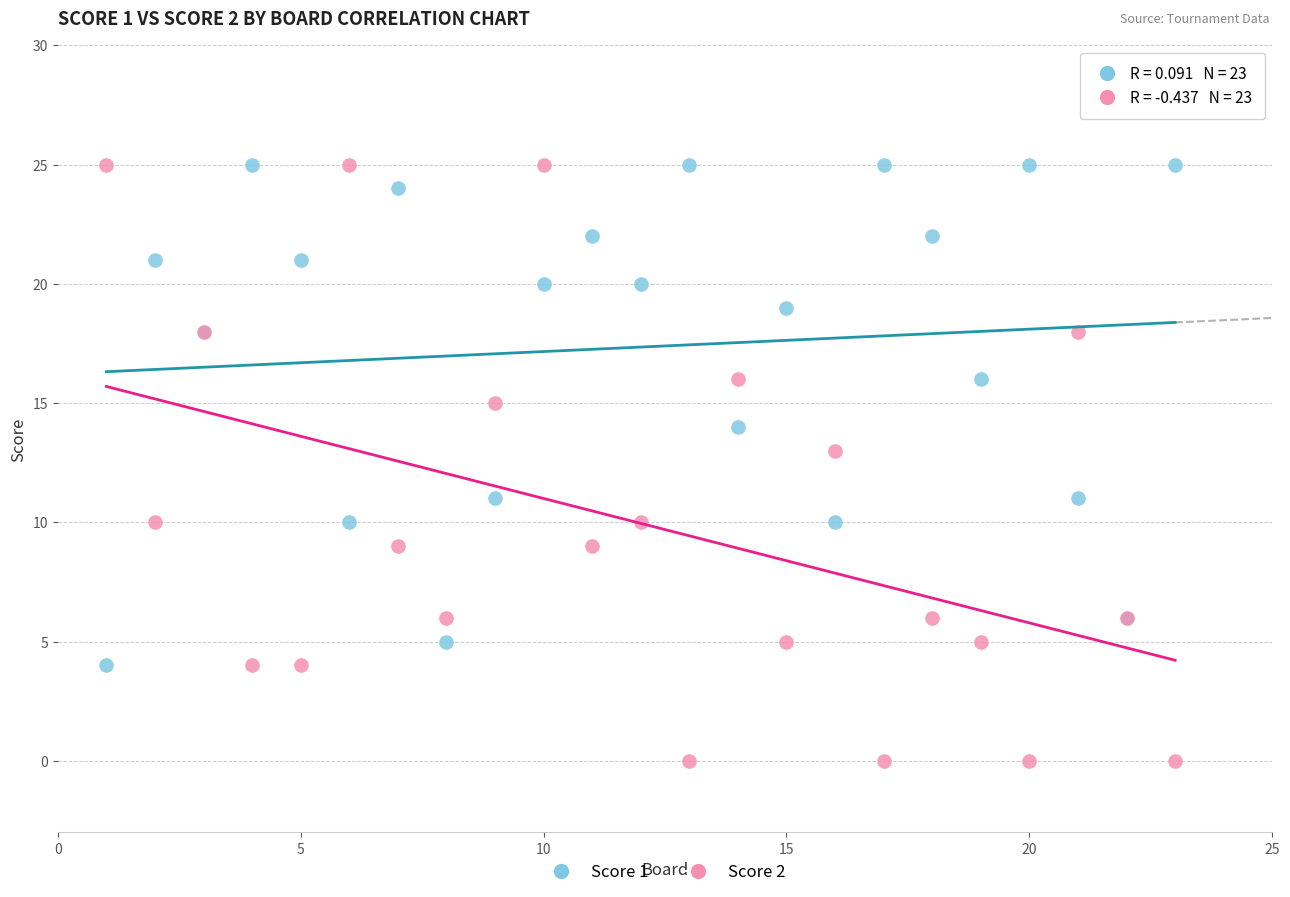

What is the X range (max minus min) for the scatter plot?

22